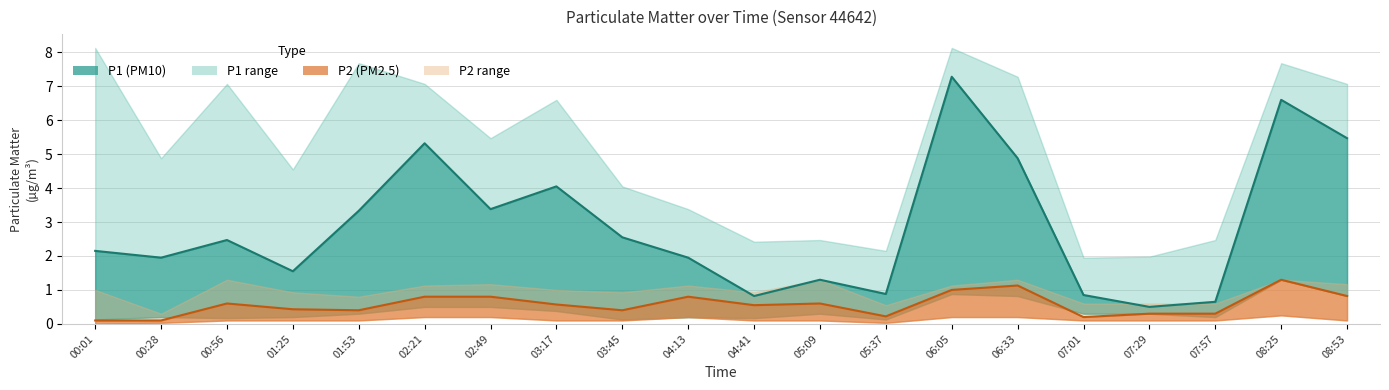

At which label is P1_upper closest to 5?

00:28